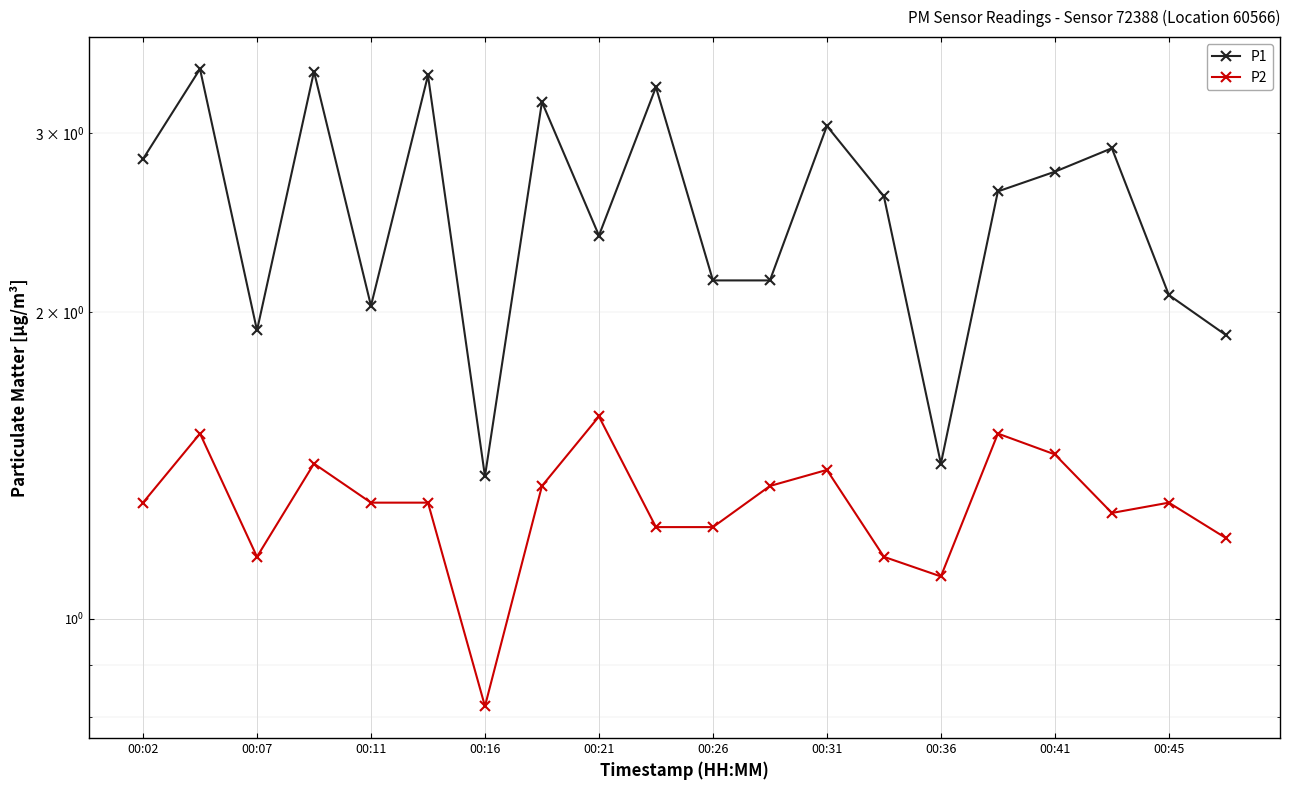

Where does the P2 series first go above 1?

00:02